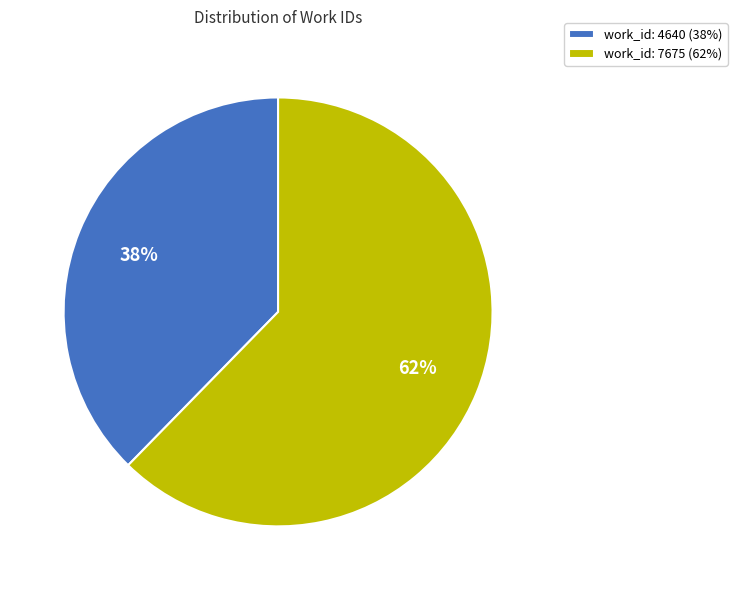

What percentage is the work_id: 4640 slice, to the nearest percent?

38%